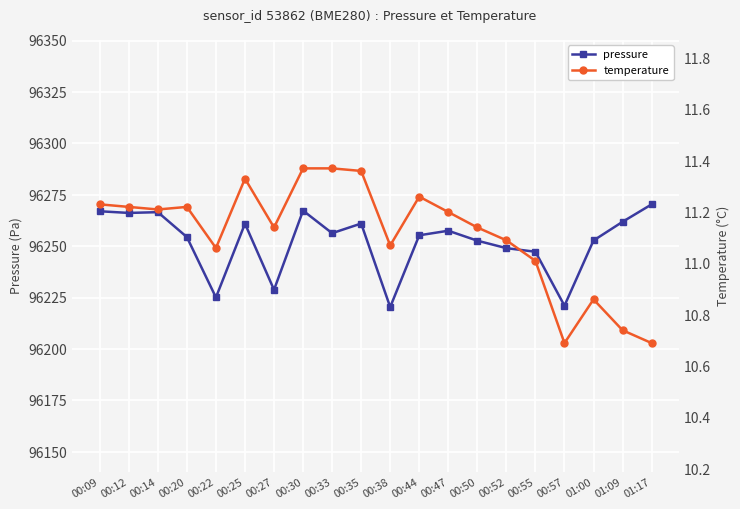

Reading right to left, list all the values displayed in this chart.

pressure: 01:17=96270.3	01:09=96261.8	01:00=96252.8	00:57=96221.0	00:55=96247.3	00:52=96249.0	00:50=96252.7	00:47=96257.5	00:44=96255.3	00:38=96220.4	00:35=96261.0	00:33=96256.3	00:30=96267.3	00:27=96228.8	00:25=96260.9	00:22=96225.1	00:20=96254.4	00:14=96266.5	00:12=96266.2	00:09=96267.0
temperature: 01:17=10.7	01:09=10.7	01:00=10.9	00:57=10.7	00:55=11.0	00:52=11.1	00:50=11.1	00:47=11.2	00:44=11.3	00:38=11.1	00:35=11.4	00:33=11.4	00:30=11.4	00:27=11.1	00:25=11.3	00:22=11.1	00:20=11.2	00:14=11.2	00:12=11.2	00:09=11.2